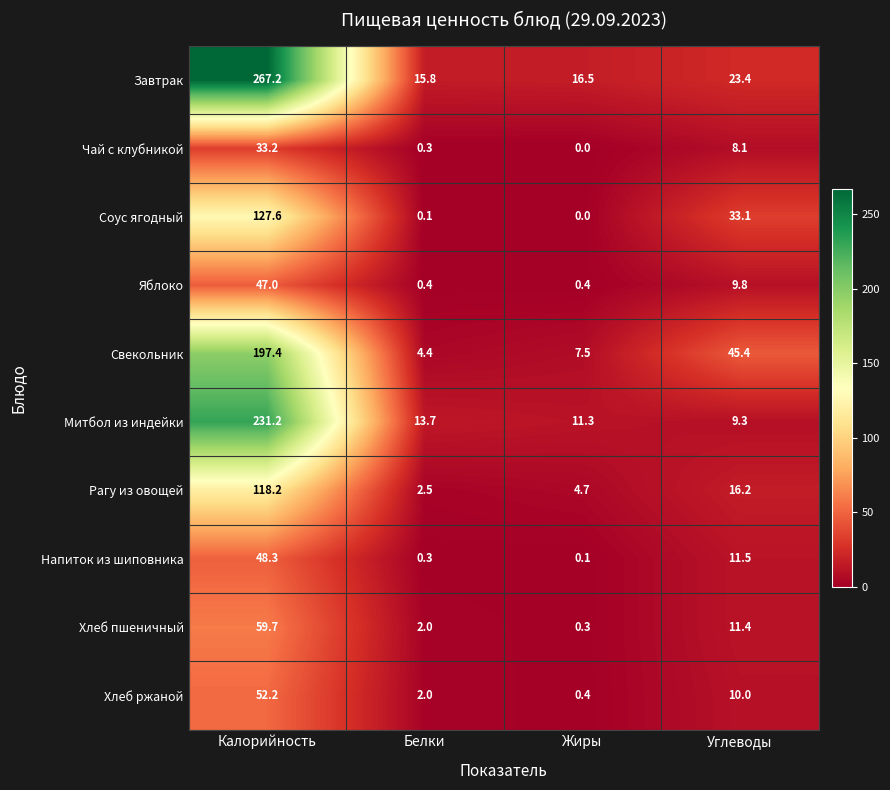

How many data points does each series have?

4